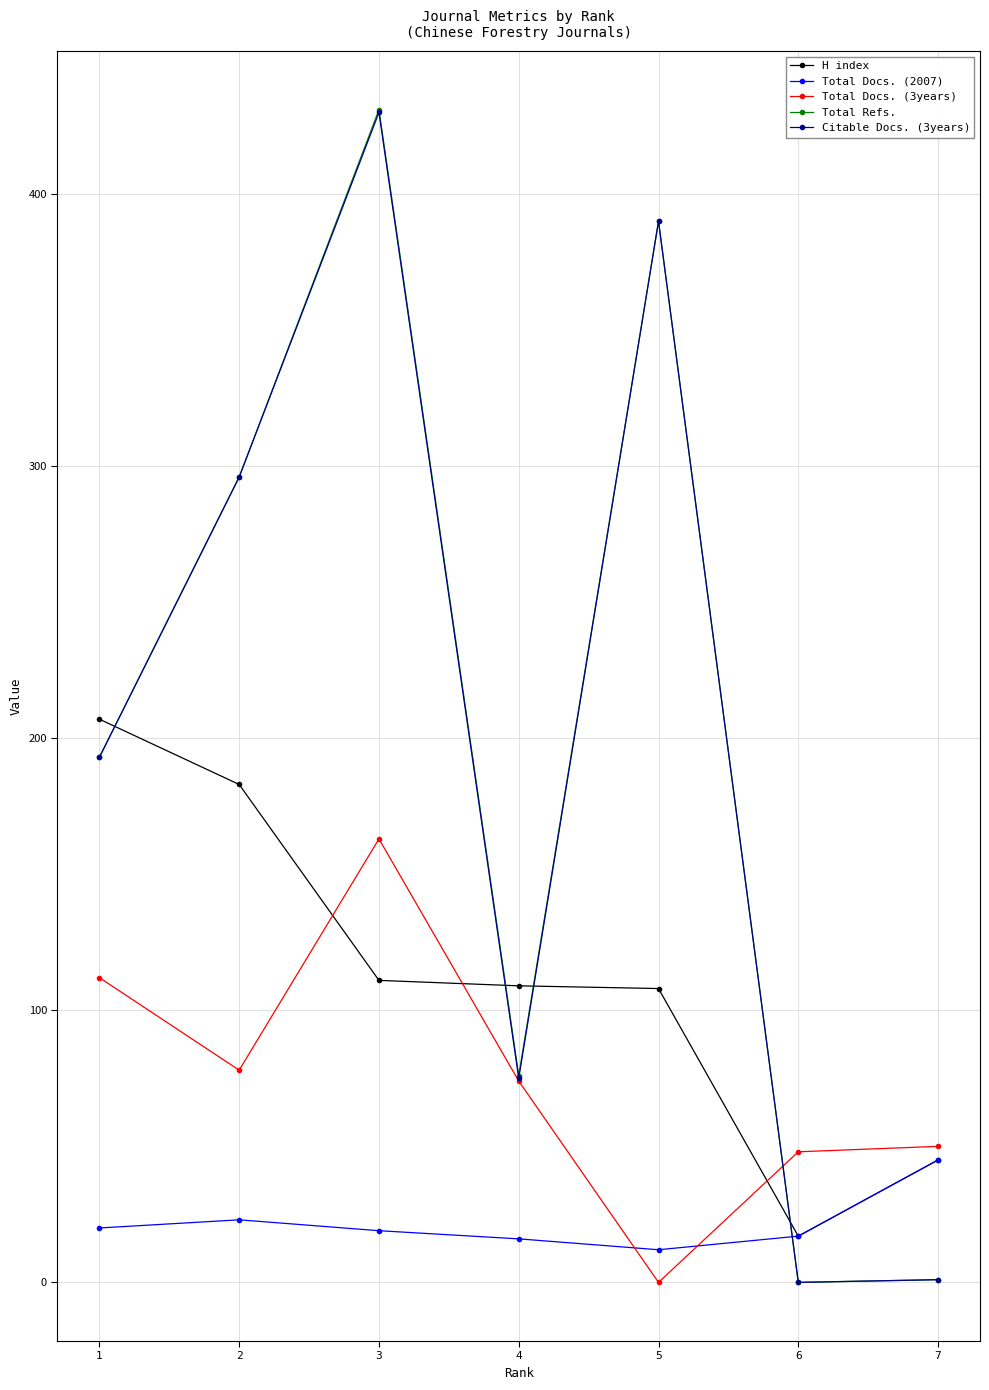

Where does the H index series first go above 109?

1